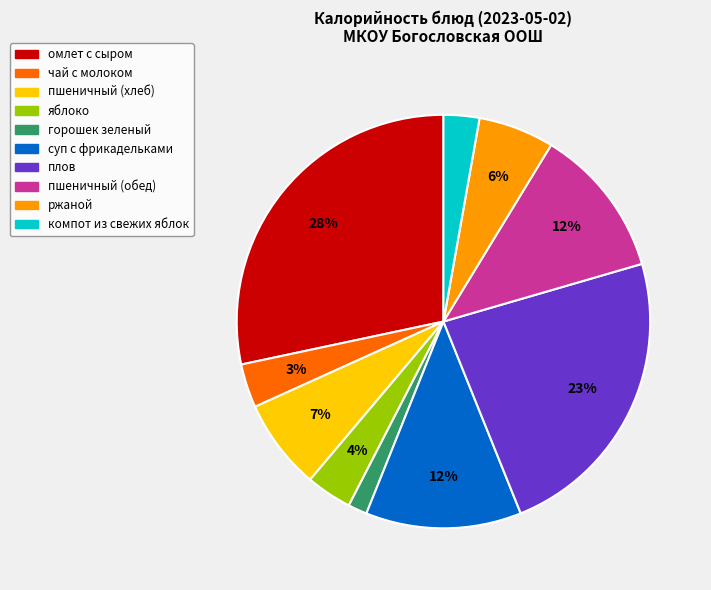

Do плов and компот из свежих яблок together represent more than half of the pie?

No